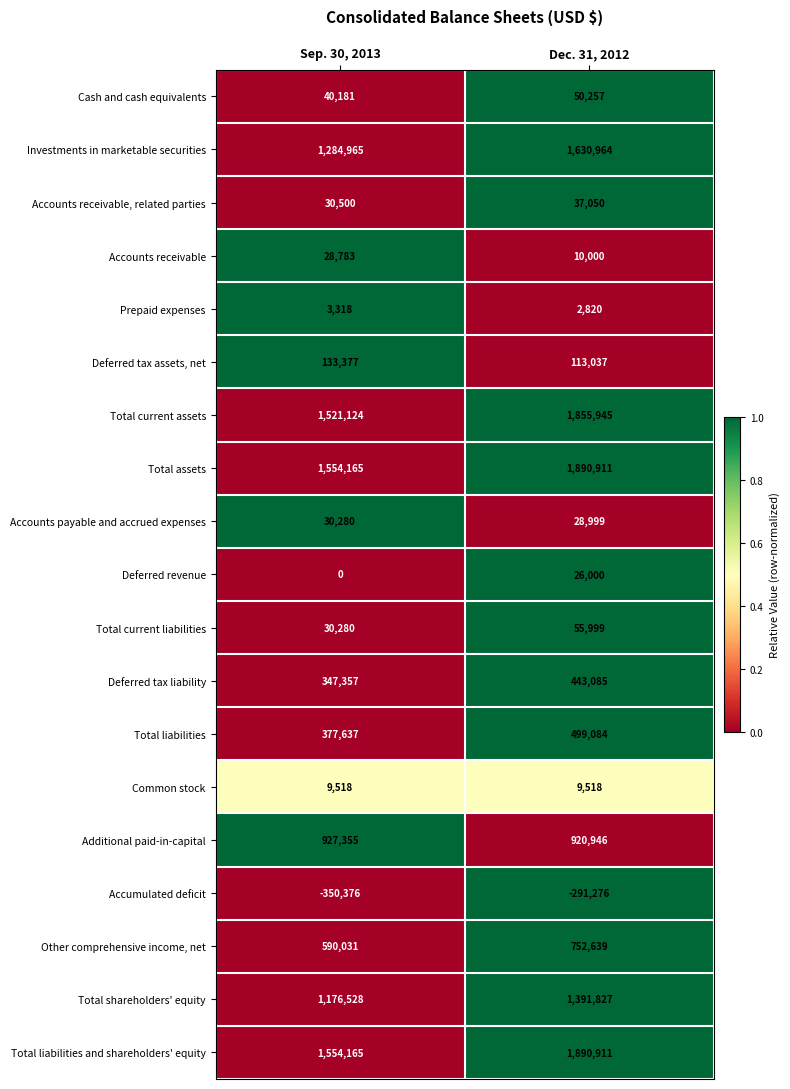

What is the spread (max minus min) of values at Sep. 30, 2013?

1904541